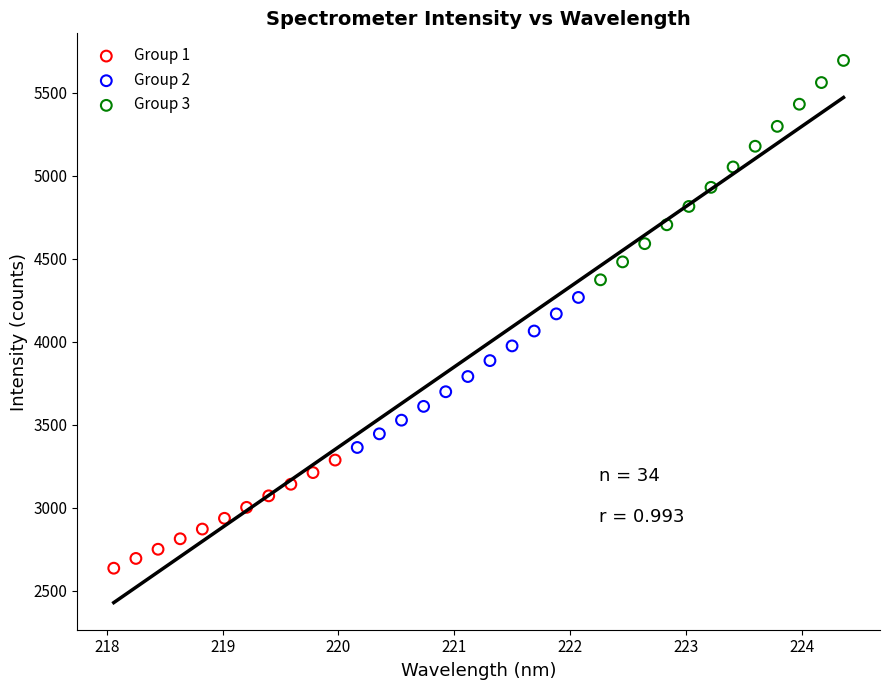

Which series contains the lowest Y value?

Group 1